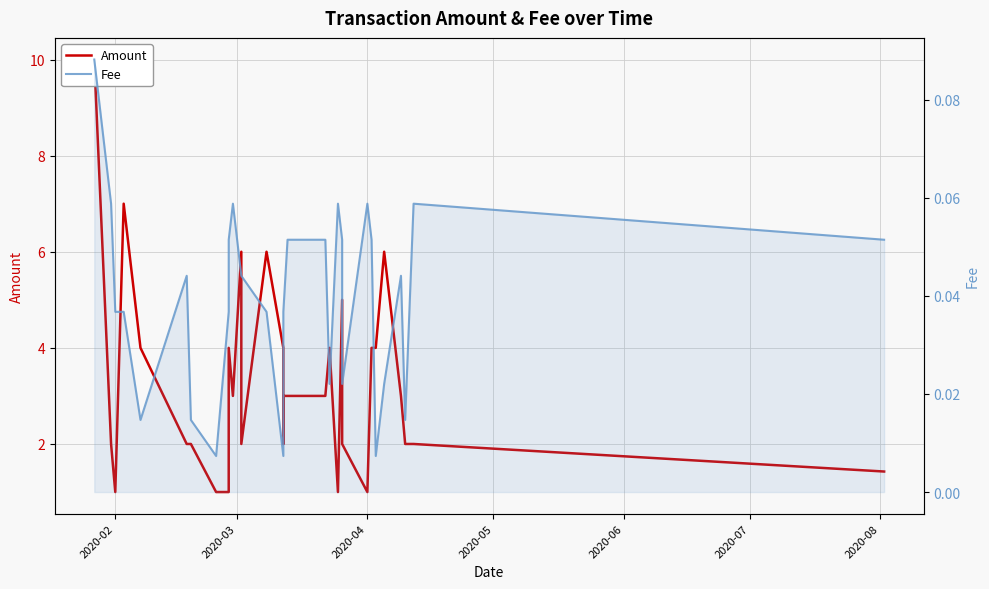

What is the value of the Amount point at the 26th from the left?

1.0